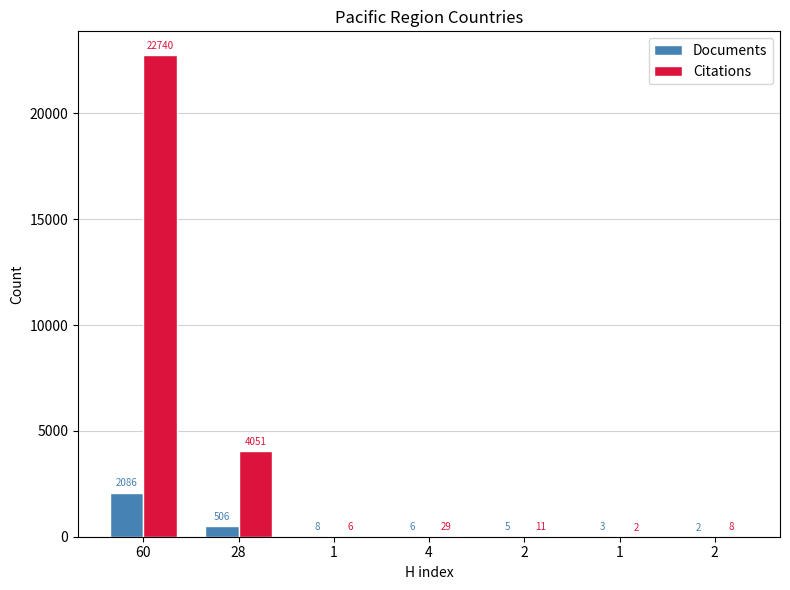

What is the label of the 6th bar from the right?

28